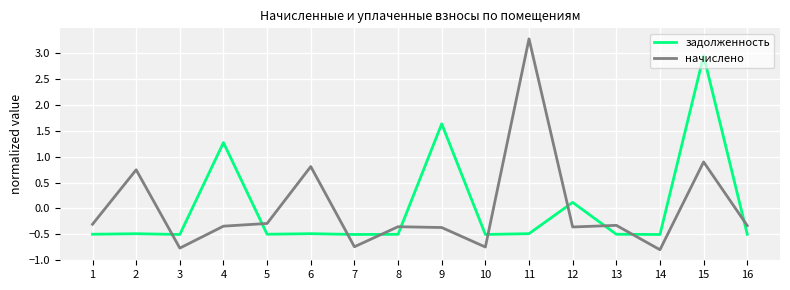

At which category is the sum across all series the highest?

15